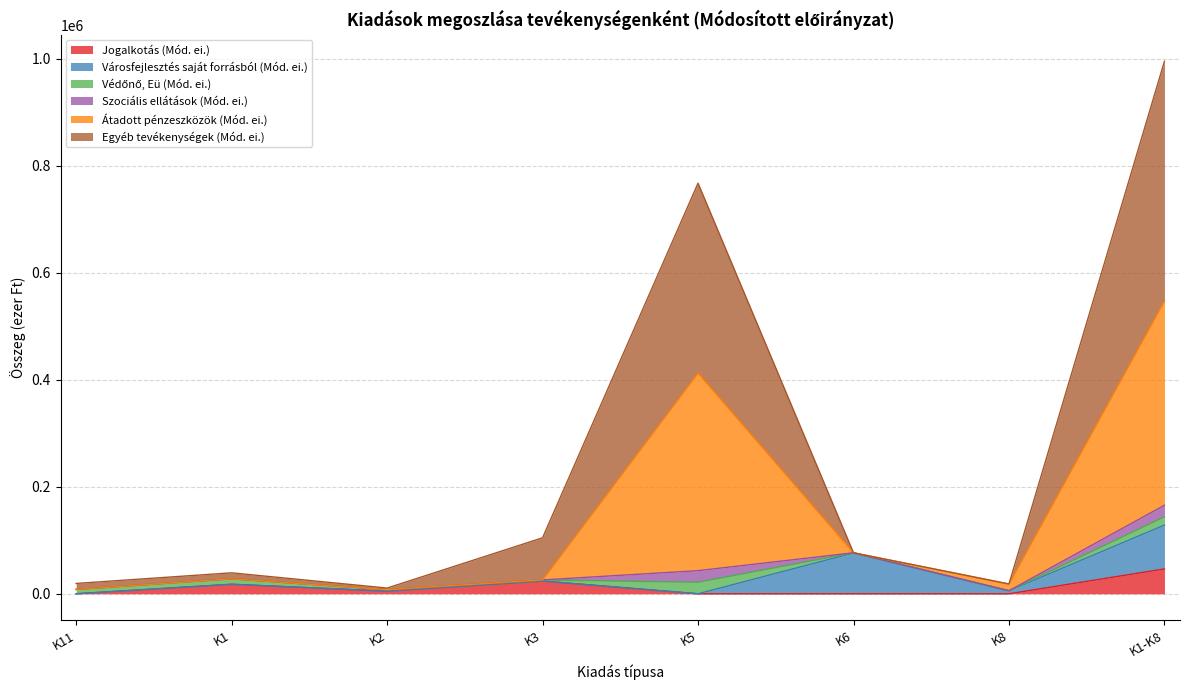

At which category is the sum across all series the highest?

K1-K8